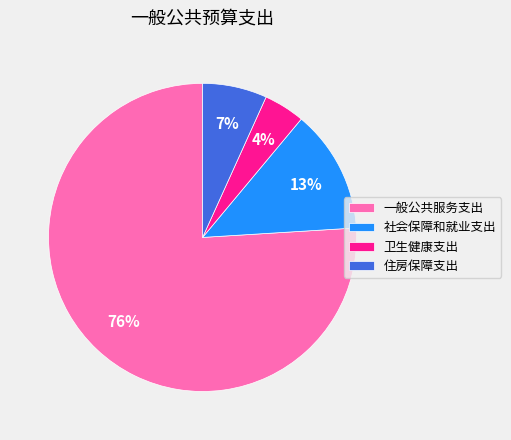

How many slices are in this pie chart?

4